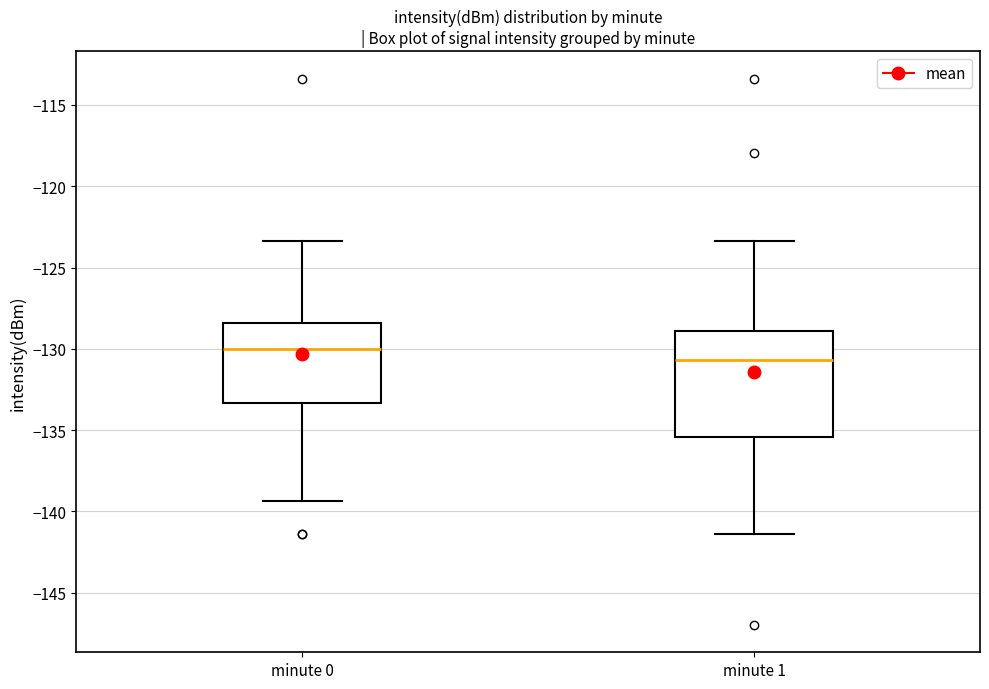

Where is the lower edge of the box for minute 0 on the y-axis? The values are not printed on the chart, so give them approximately, as read against the axis.

-133.5